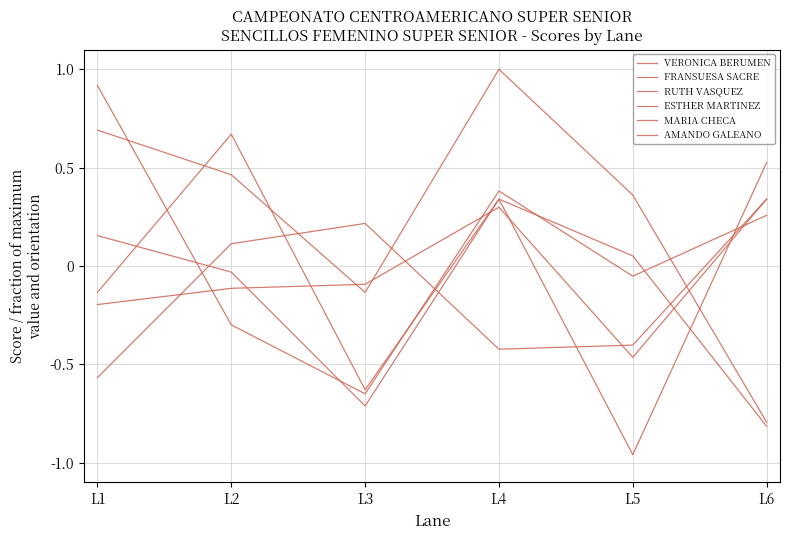

How many lines are shown in the chart?

6